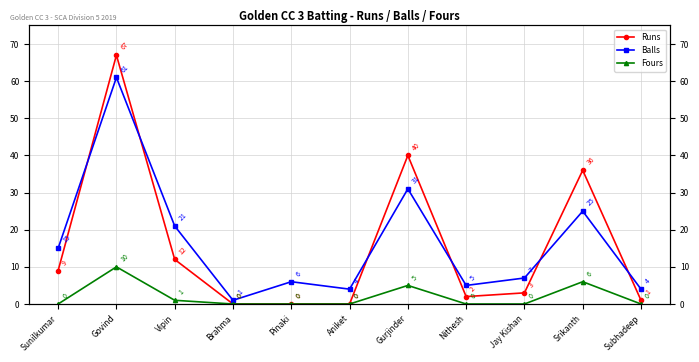

What is the value of the Balls point at the 9th from the left?

7